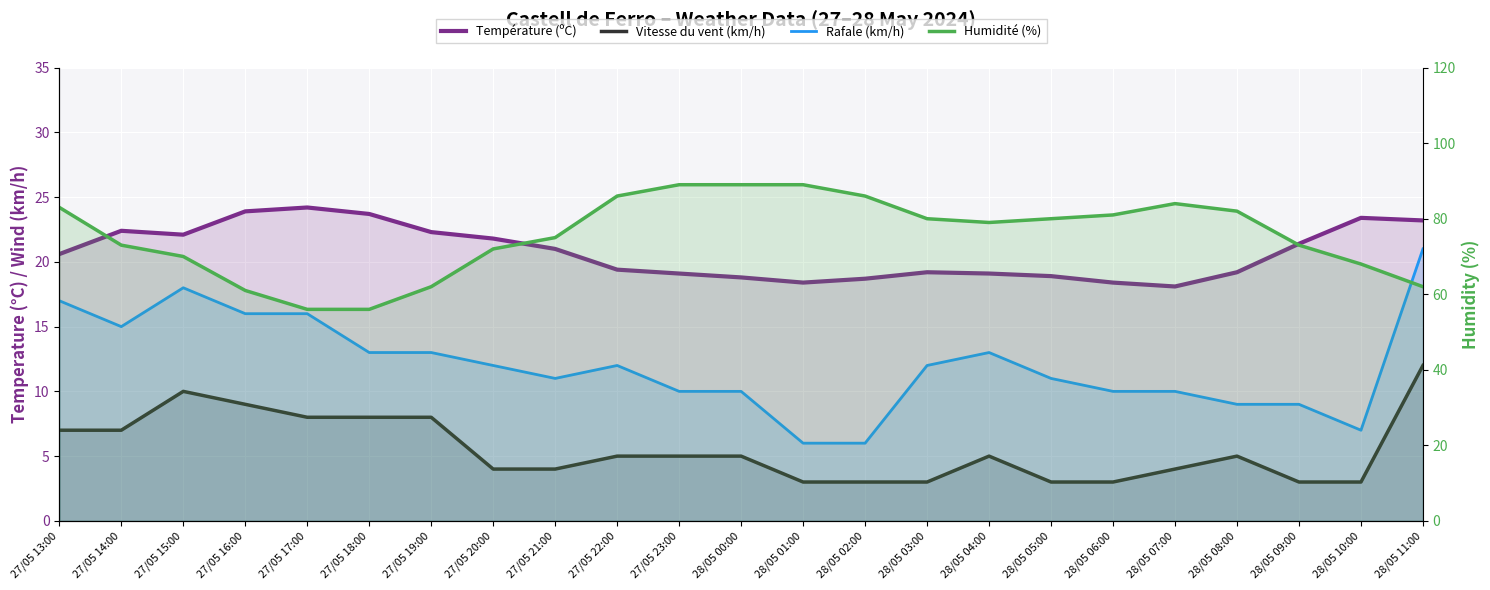

Is it true that Vitesse du vent (km/h) equals 9.0 at 27/05 16:00?

True